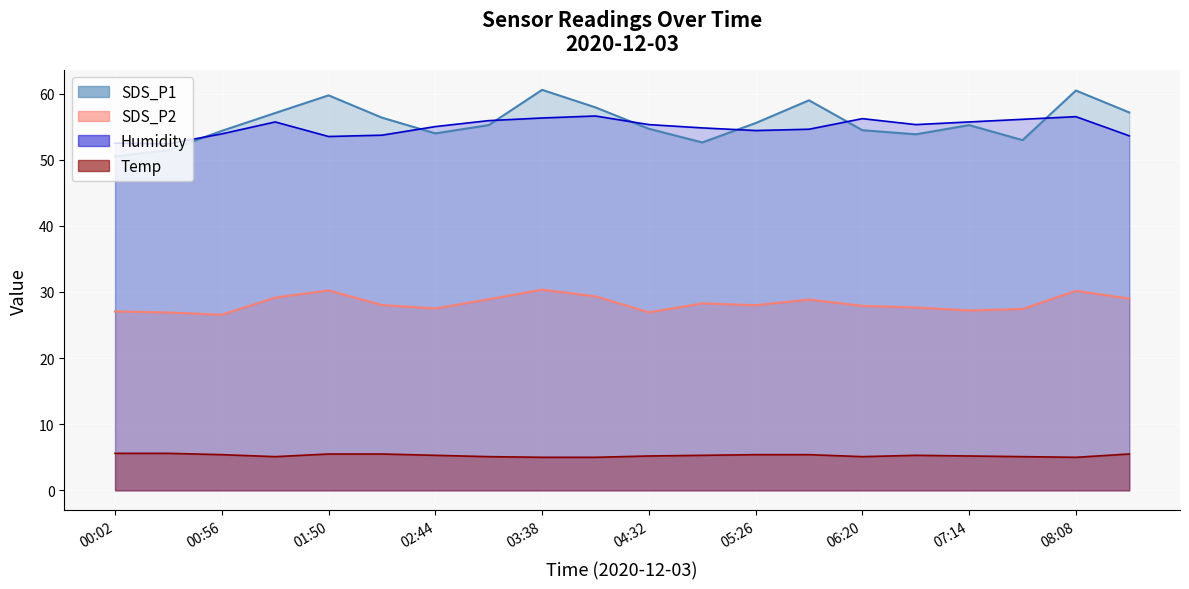

True or false: SDS_P1 and Humidity intersect in this chart.

True